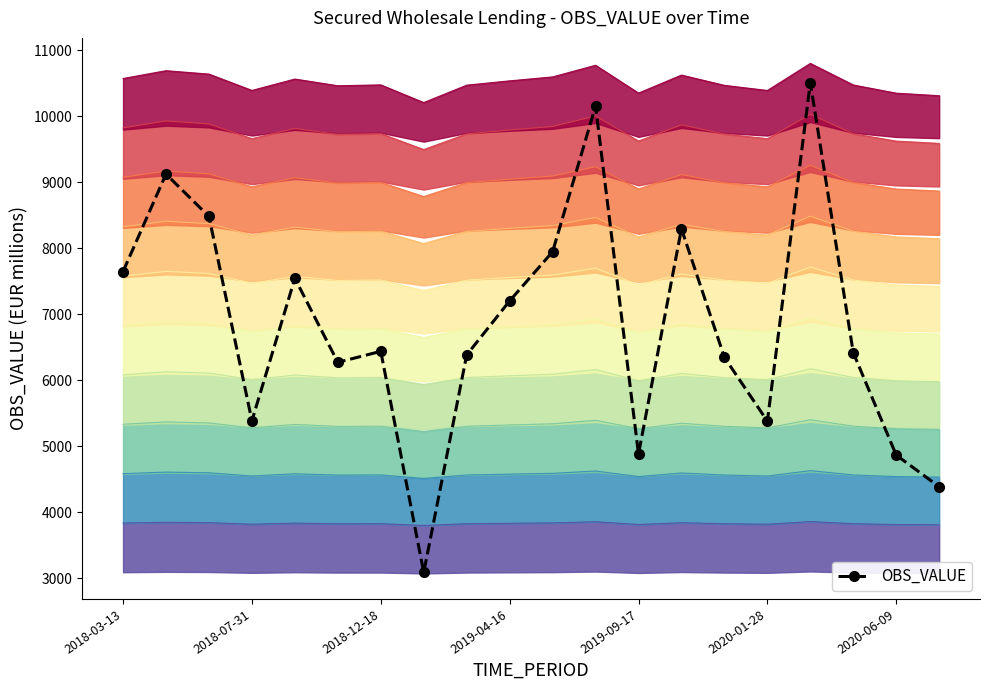

At which category does OBS_VALUE reach its first local valley?

2018-07-31